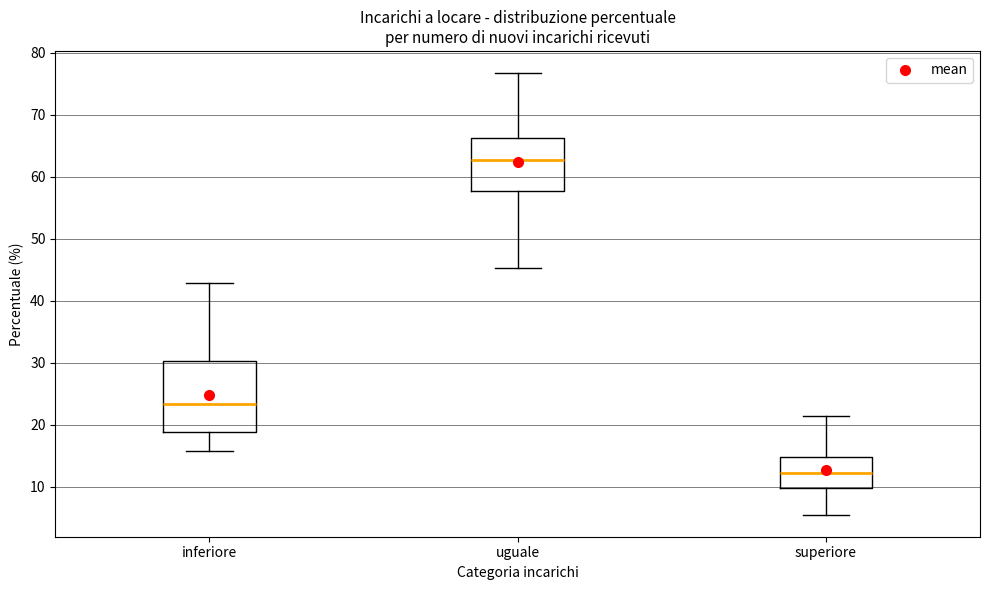

Which box has the lowest median line?

superiore